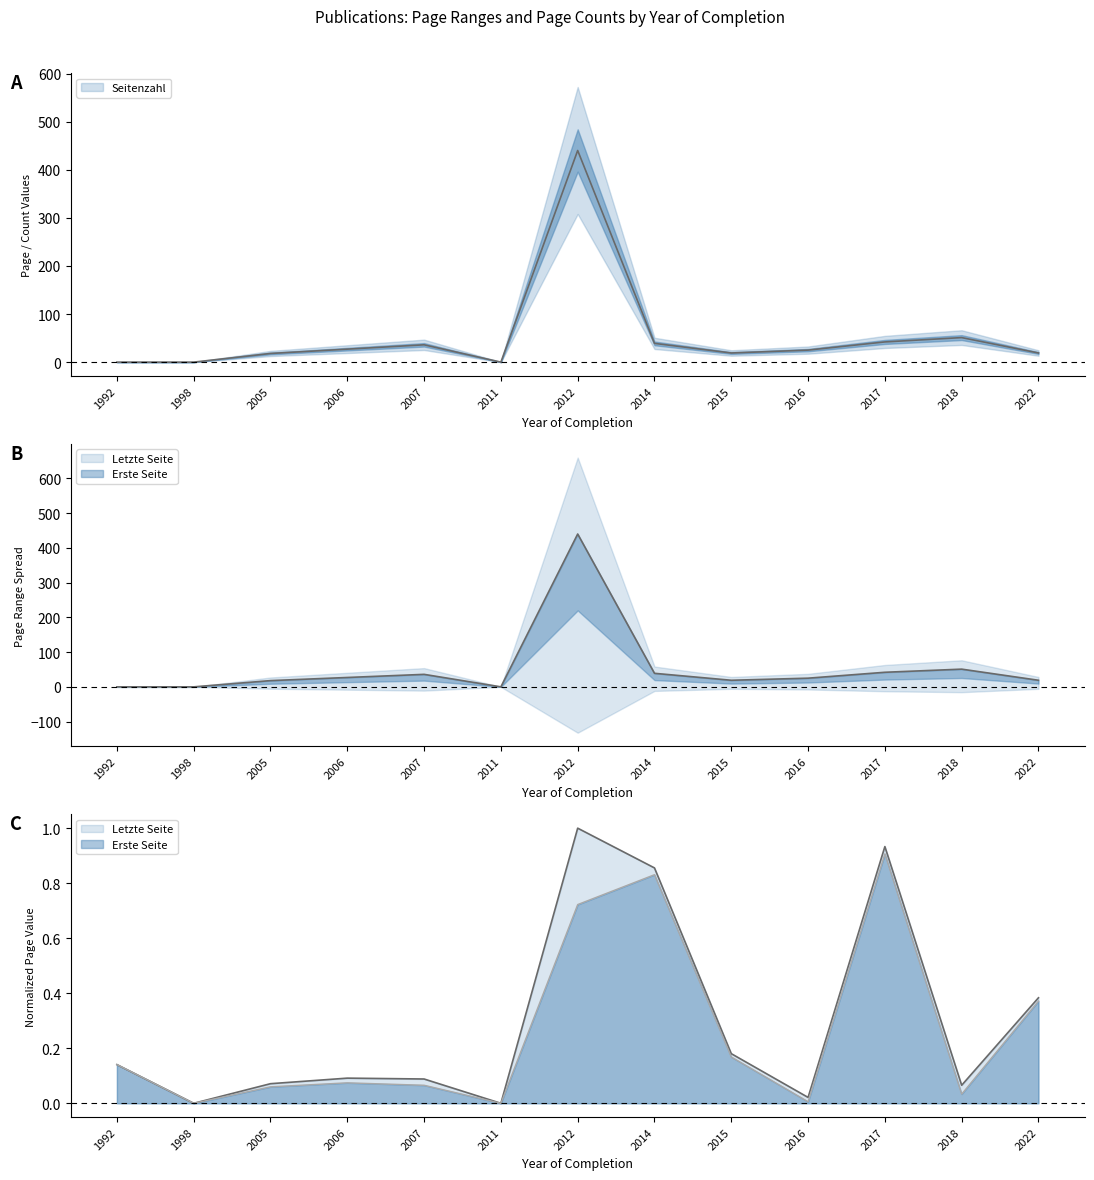

Which series has the largest range (max minus min)?

Seitenzahl